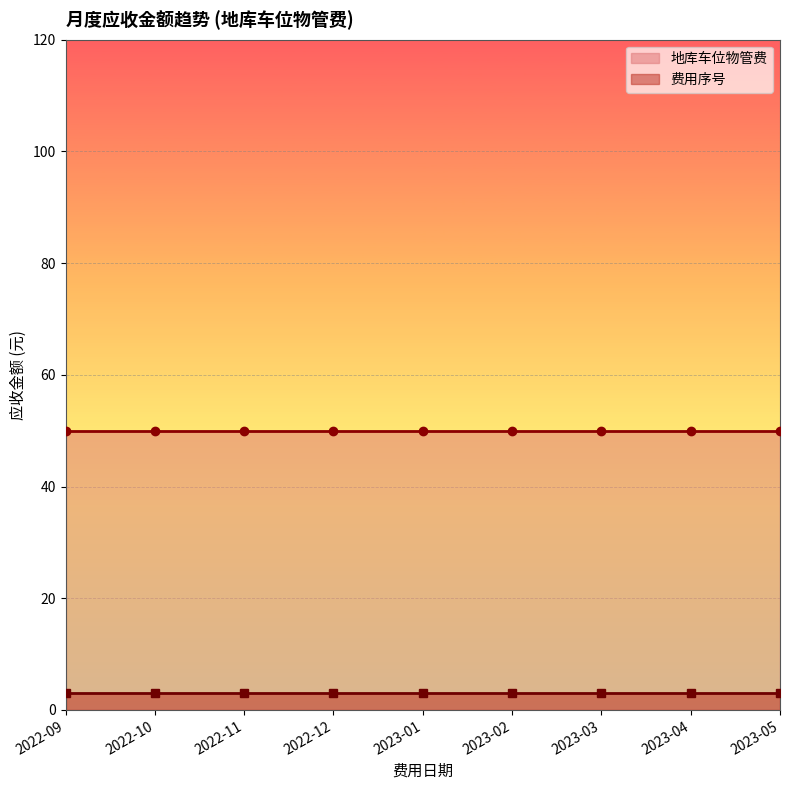

Reading left to right, extract all data points from this chart.

地库车位物管费: 50	50	50	50	50	50	50	50	50
费用序号: 3	3	3	3	3	3	3	3	3